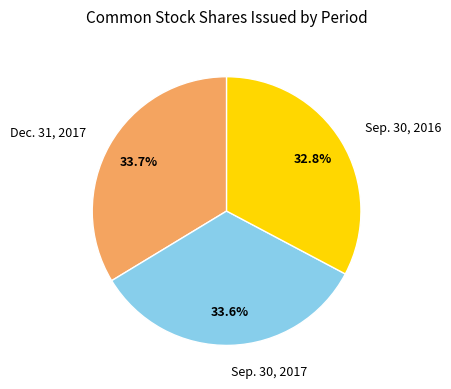

What percentage is the Sep. 30, 2016 slice, to the nearest percent?

33%